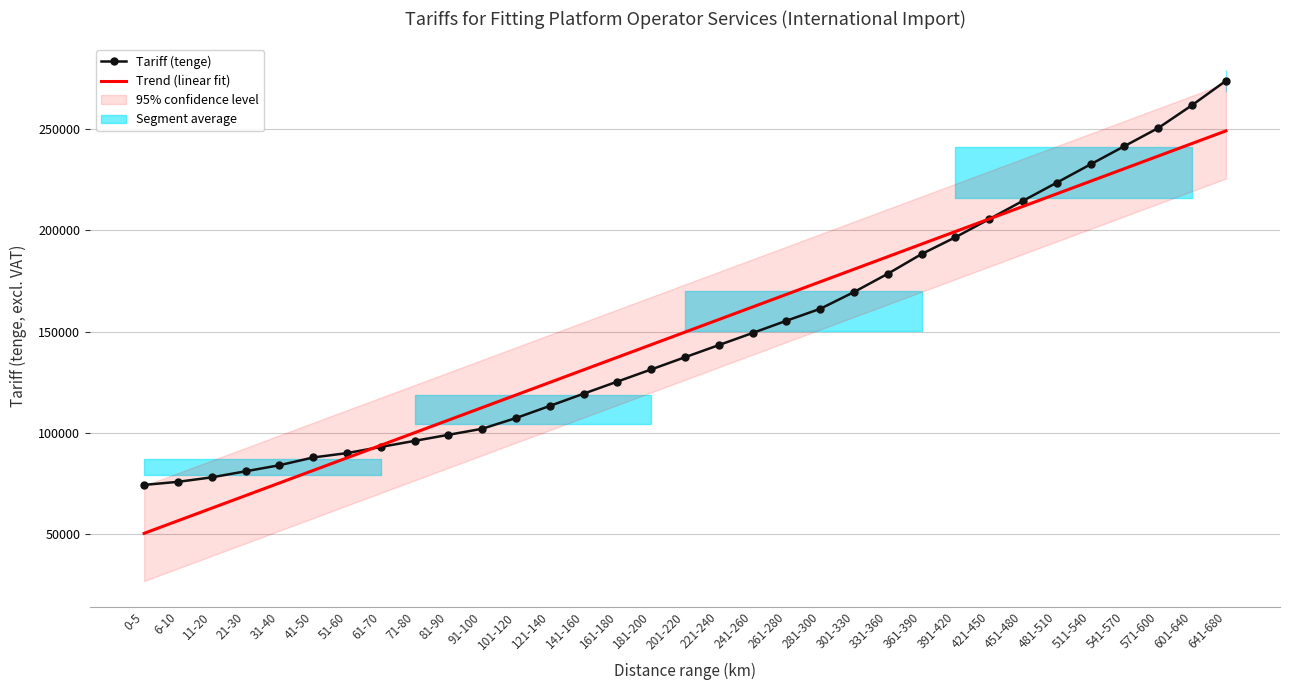

Which series has the largest range (max minus min)?

Tariff (tenge)